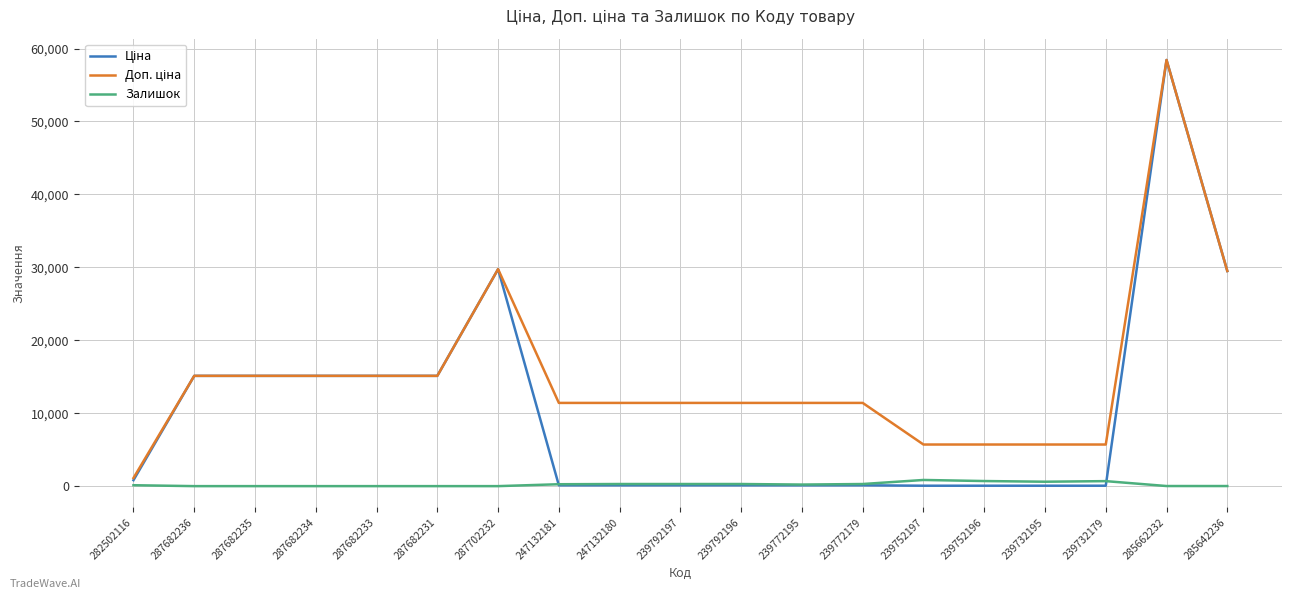

What is the total value across all series at 287682231?

30240.0